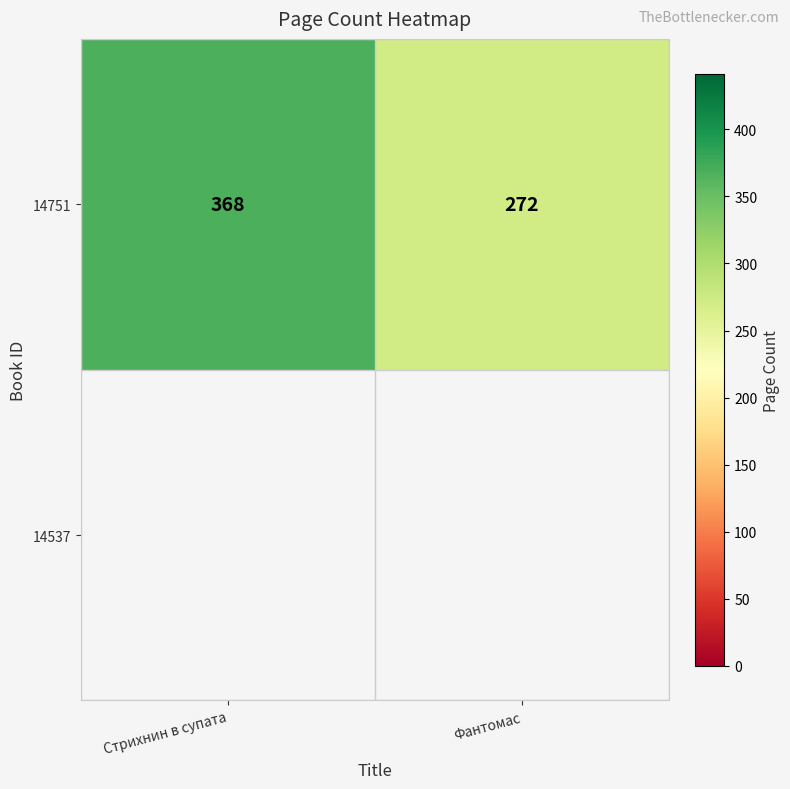

Where is the data nearest to the value 320?

Стрихнин в супата